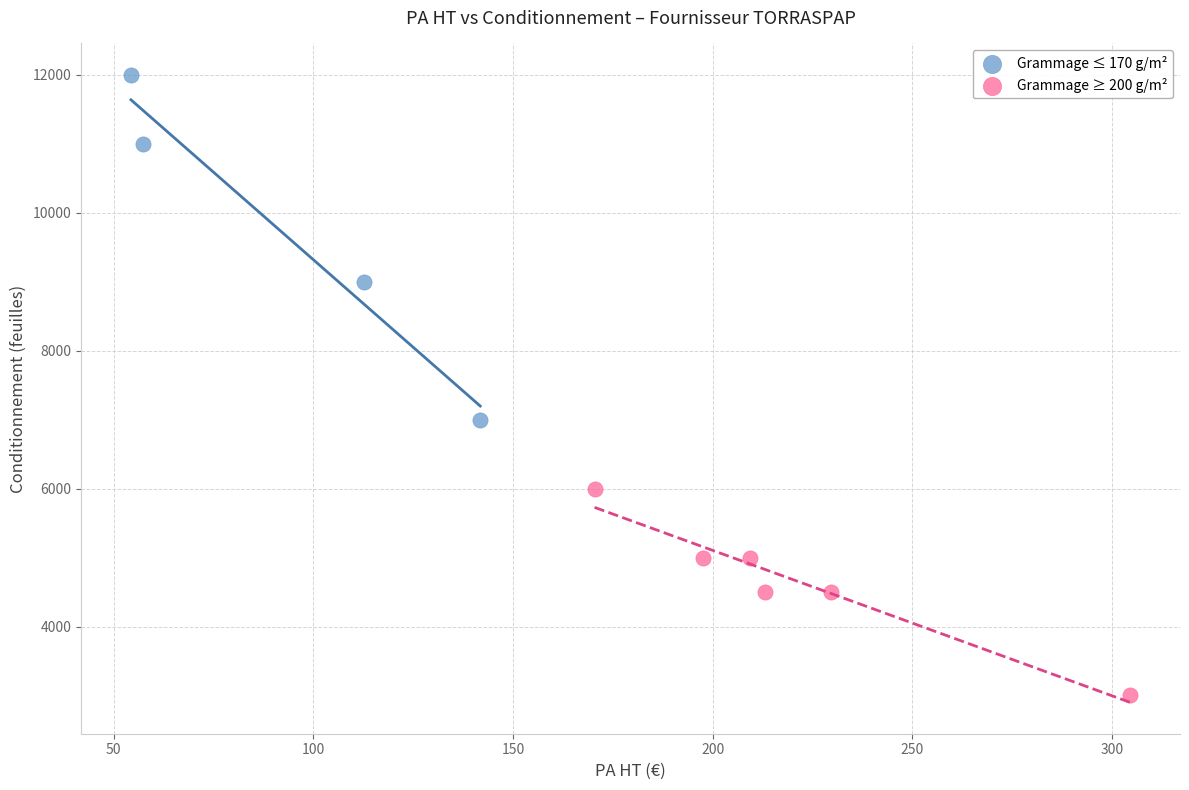

Which series contains the highest Y value?

Grammage ≤ 170 g/m²